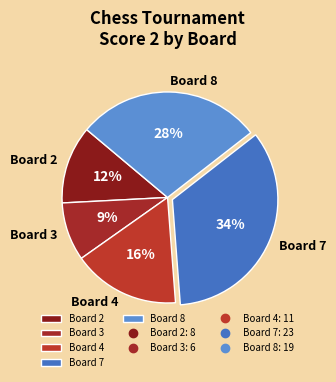

Do Board 7 and Board 8 together represent more than half of the pie?

Yes